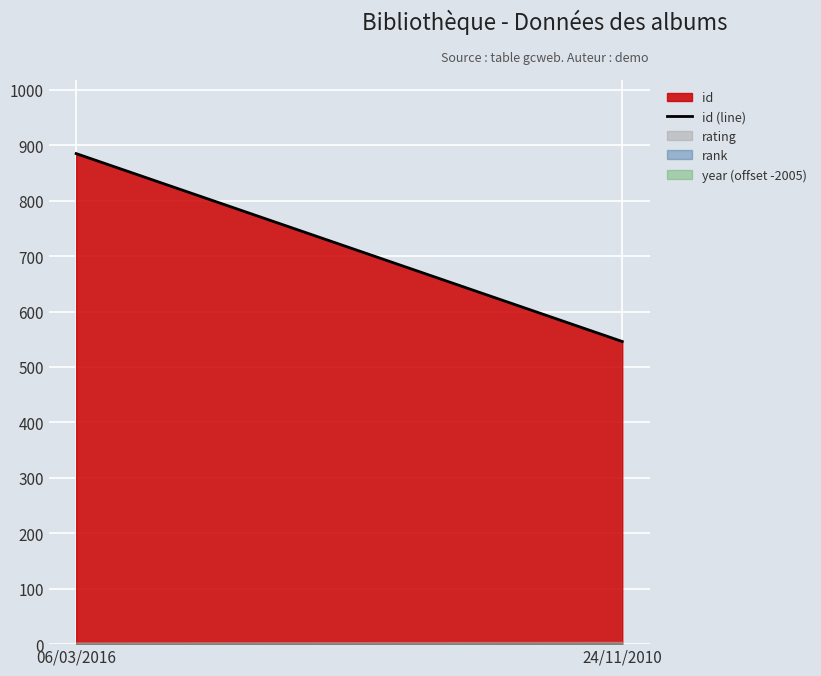

Count the values in the range 546 to 885.

2